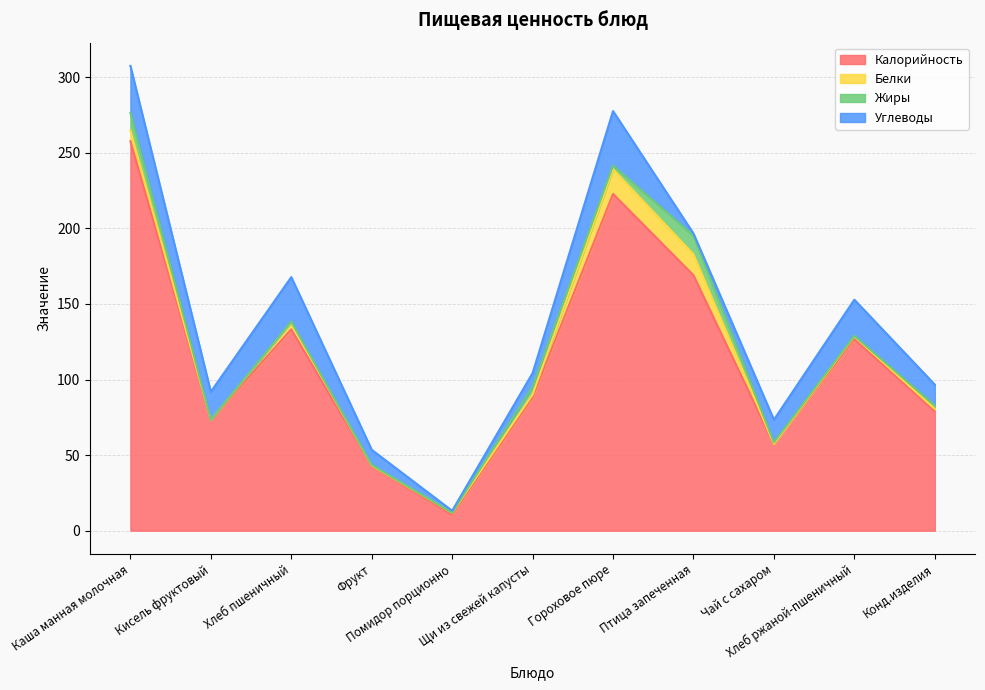

Is the value of Жиры at Хлеб пшеничный greater than the value of Калорийность at Конд.изделия?

No